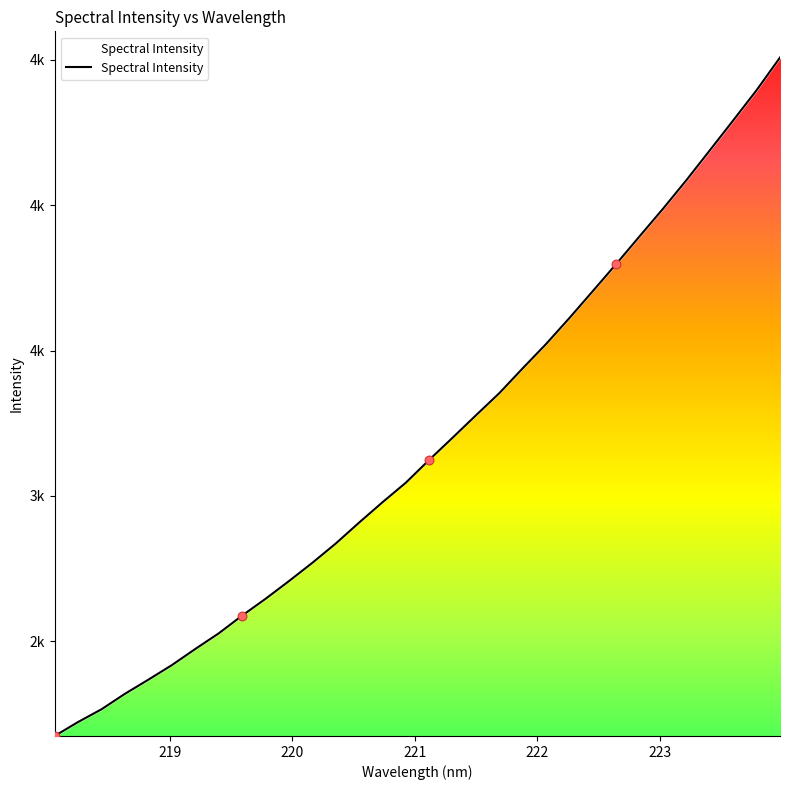

What is the change in value from 221.8812 to 223.7895?

+956.4